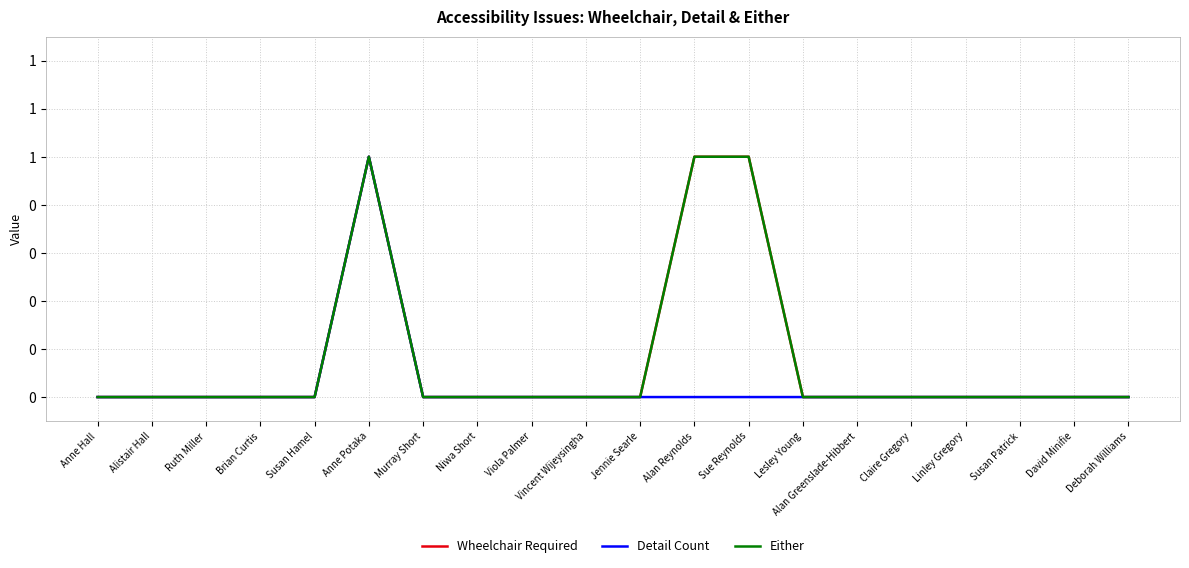

What is the sum of all Detail Count values?

1